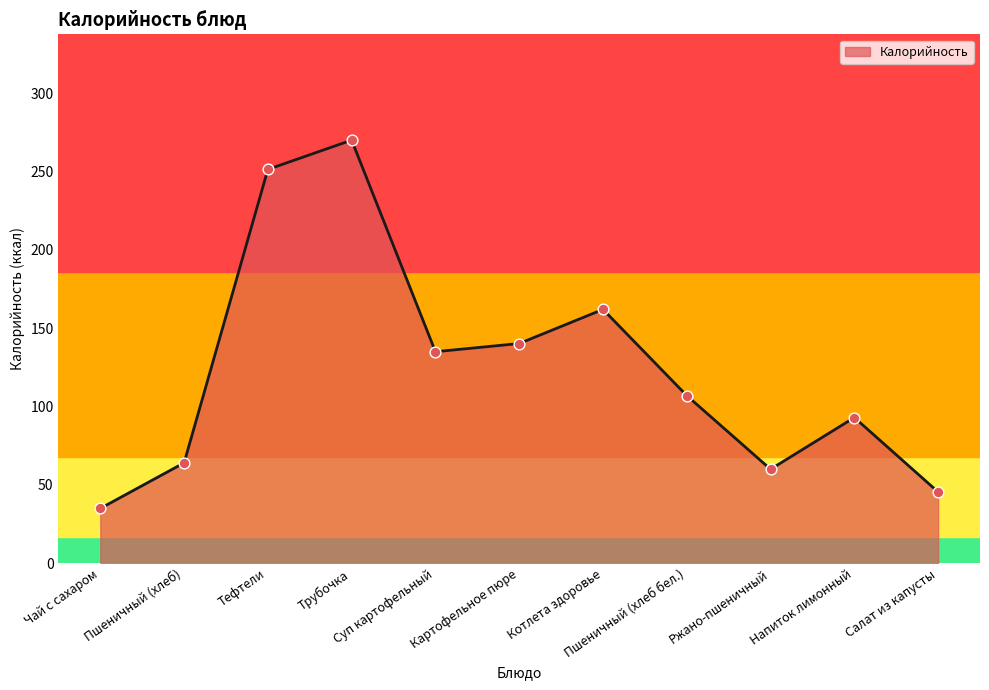

Which has a higher value, Напиток лимонный or Трубочка?

Трубочка